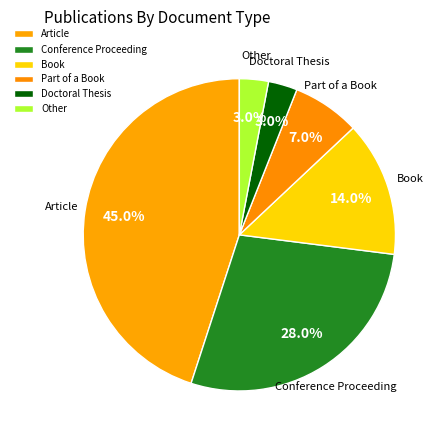

Count the number of slices in the pie.

6